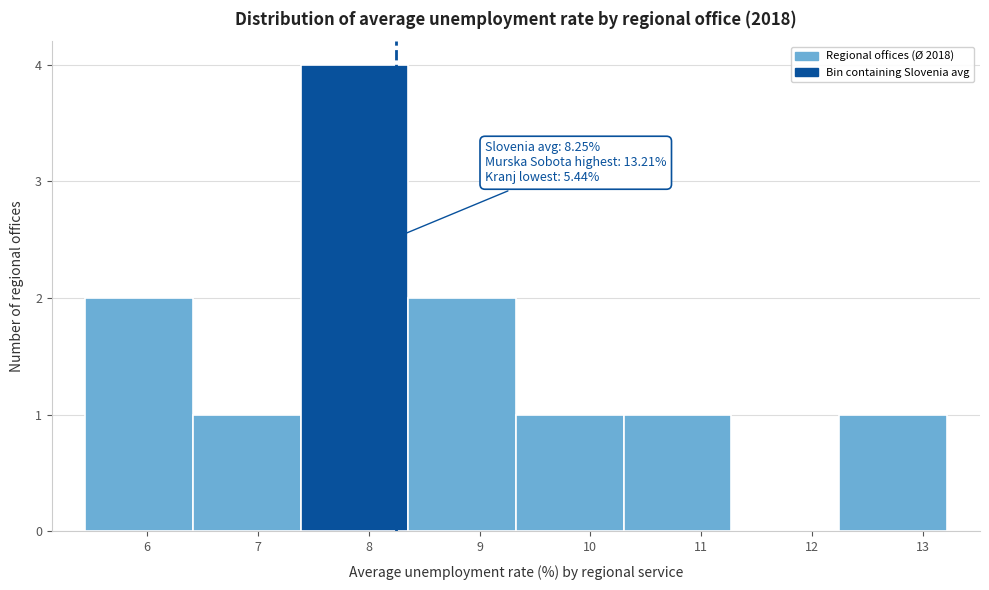

Which range on the x-axis has the tallest bar?

7.4 to 8.4